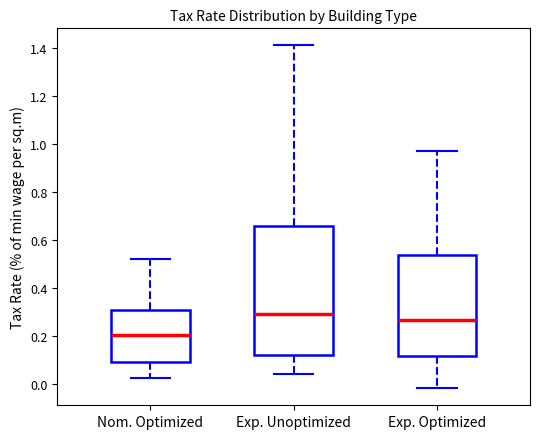

Reading left to right, transcribe this box plot: for each box, give where its median line is, the range the box spans, and where its two whiskers end, as read against the y-axis. The values are not printed on the chart, so give them approximately, as read against the axis.

Nom. Optimized: median 0.20, box 0.10 to 0.32, whiskers 0.02 to 0.52
Exp. Unoptimized: median 0.30, box 0.12 to 0.66, whiskers 0.04 to 1.42
Exp. Optimized: median 0.26, box 0.12 to 0.54, whiskers -0.02 to 0.98